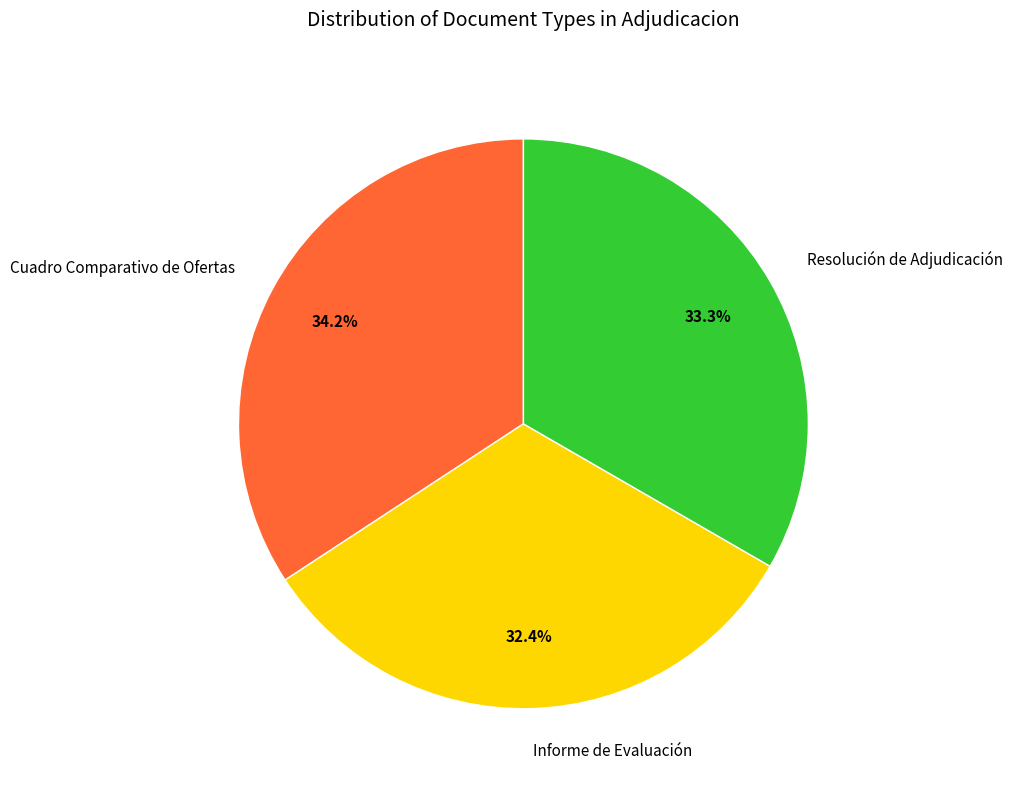

Count the number of slices in the pie.

3